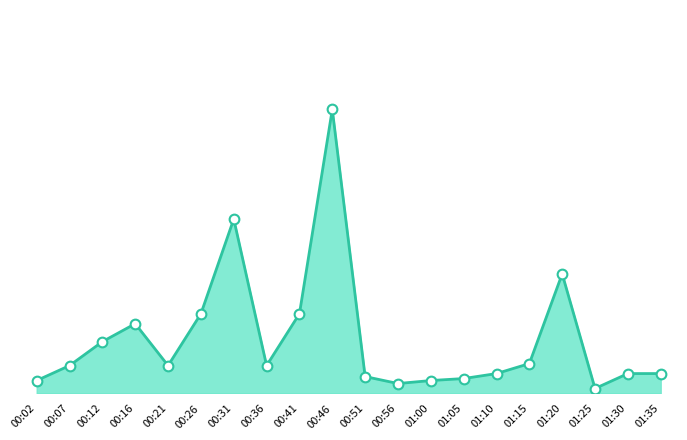

What is the smallest value displayed?

0.1